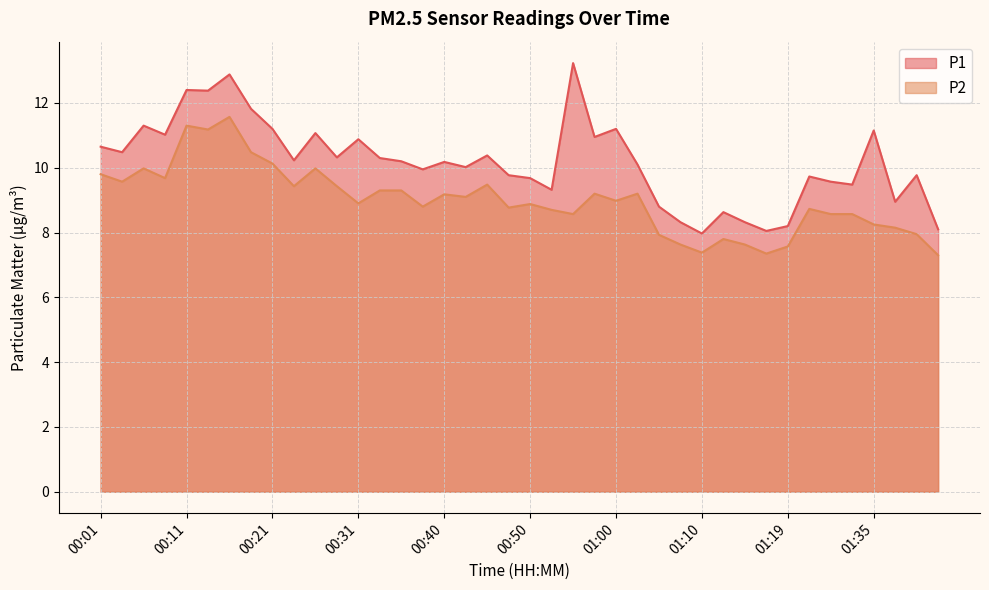

What is the maximum value for P2?

11.6